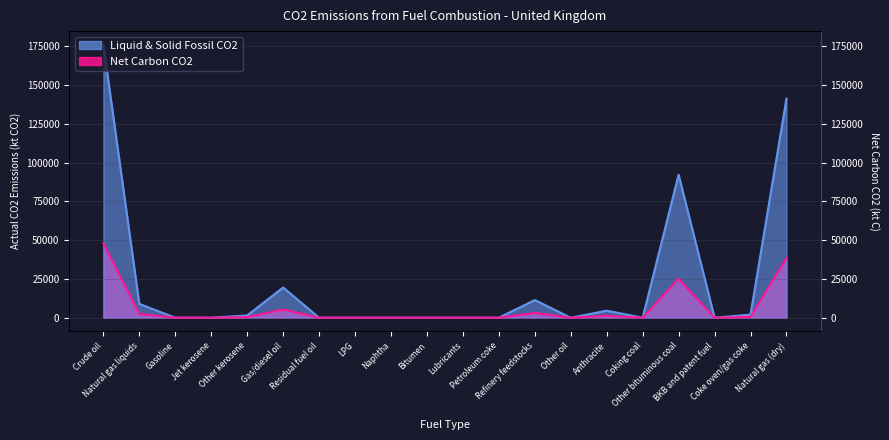

Where is Net Carbon CO2 nearest to the value 88009?

Other bituminous coal